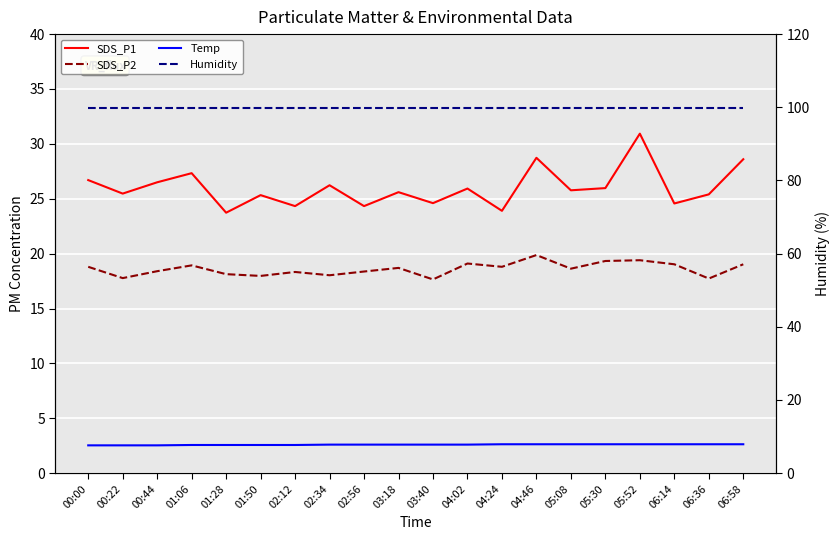

What is the label of the 16th point from the right?

01:28